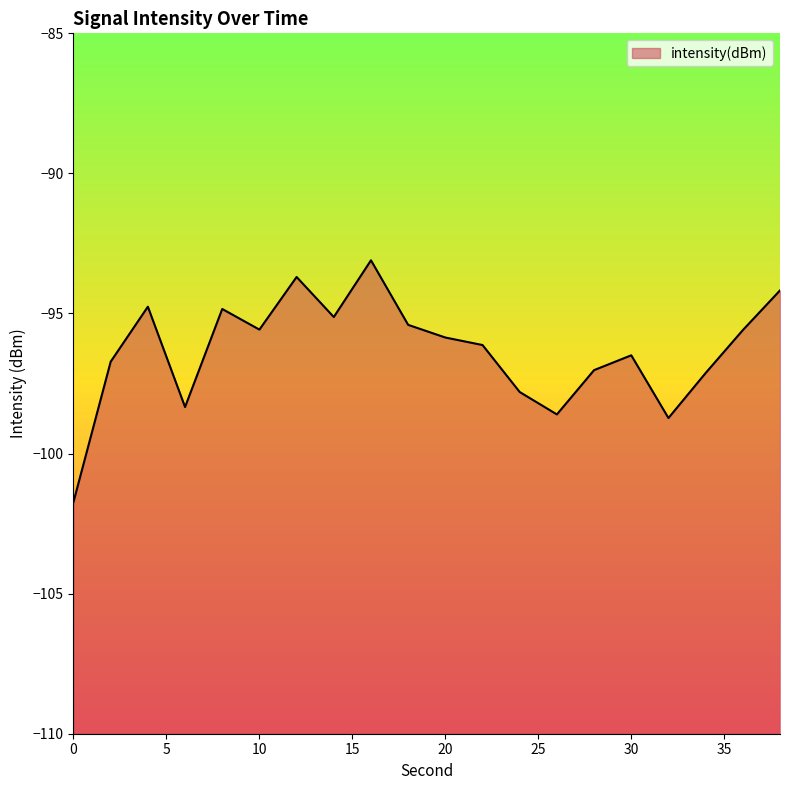

What is the value of the 11th point from the left?

-95.9